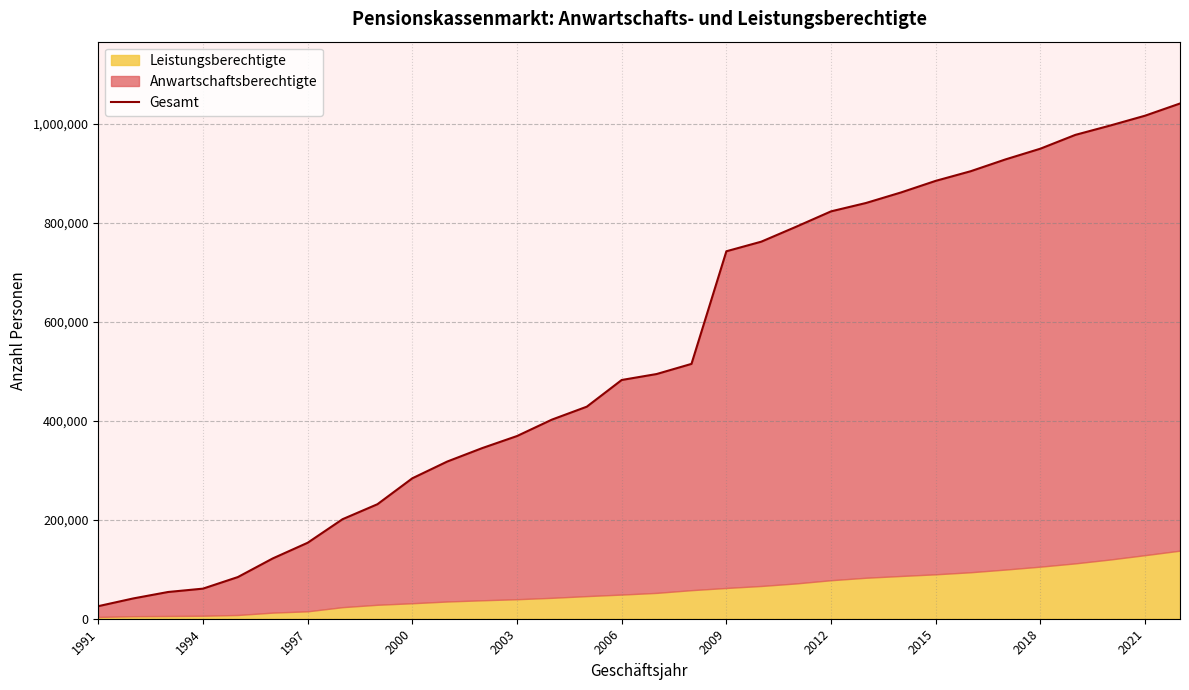

The value at 2003 is 369094. True or false?

True